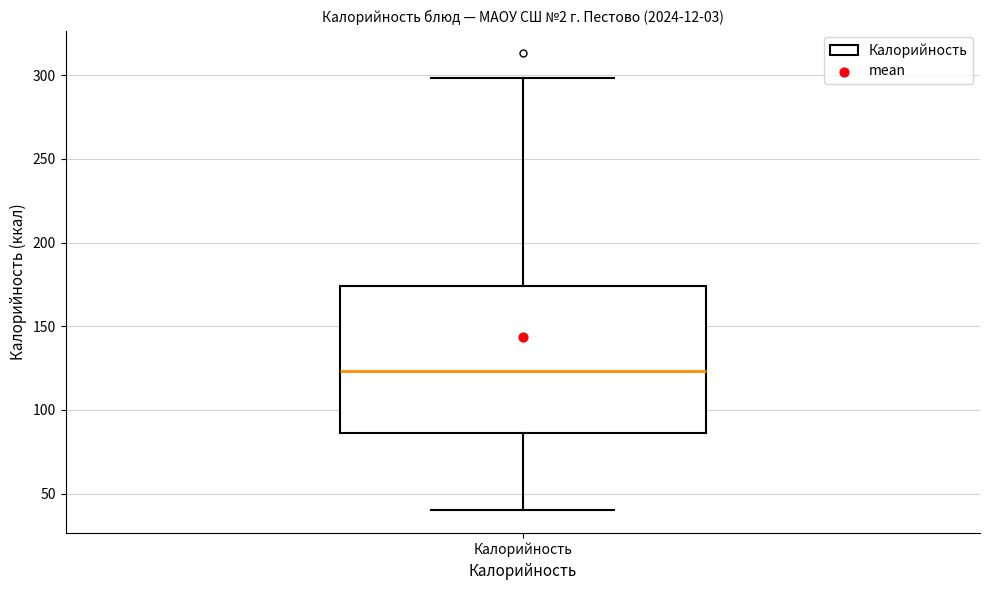

Read this box plot against the y-axis: the position of the median line, the range covered by the box, and the ends of both whiskers. The values are not printed on the chart, so give them approximately, as read against the axis.

median 125, box 85 to 175, whiskers 40 to 300